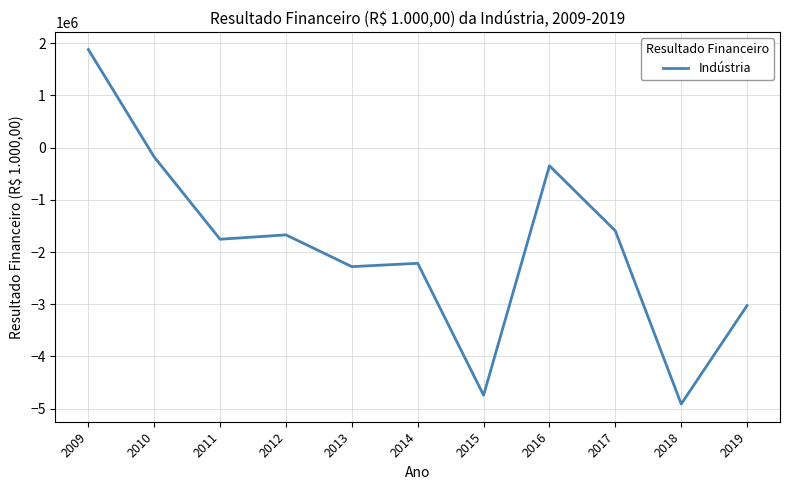

Between 2015 and 2011, which is larger?

2011